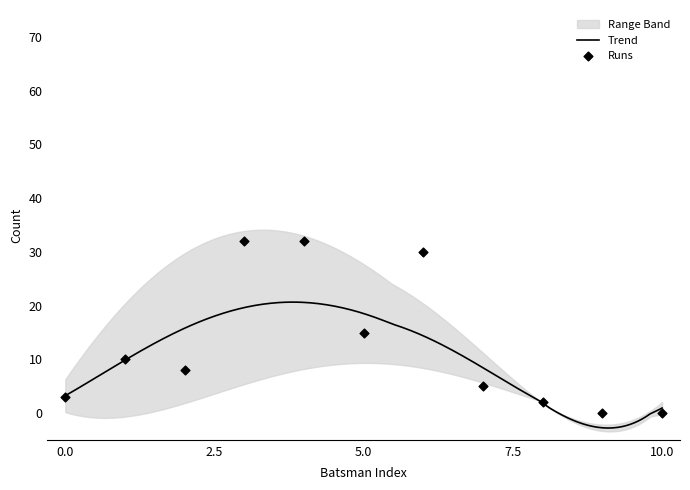

What is the maximum value for Trend?

20.7